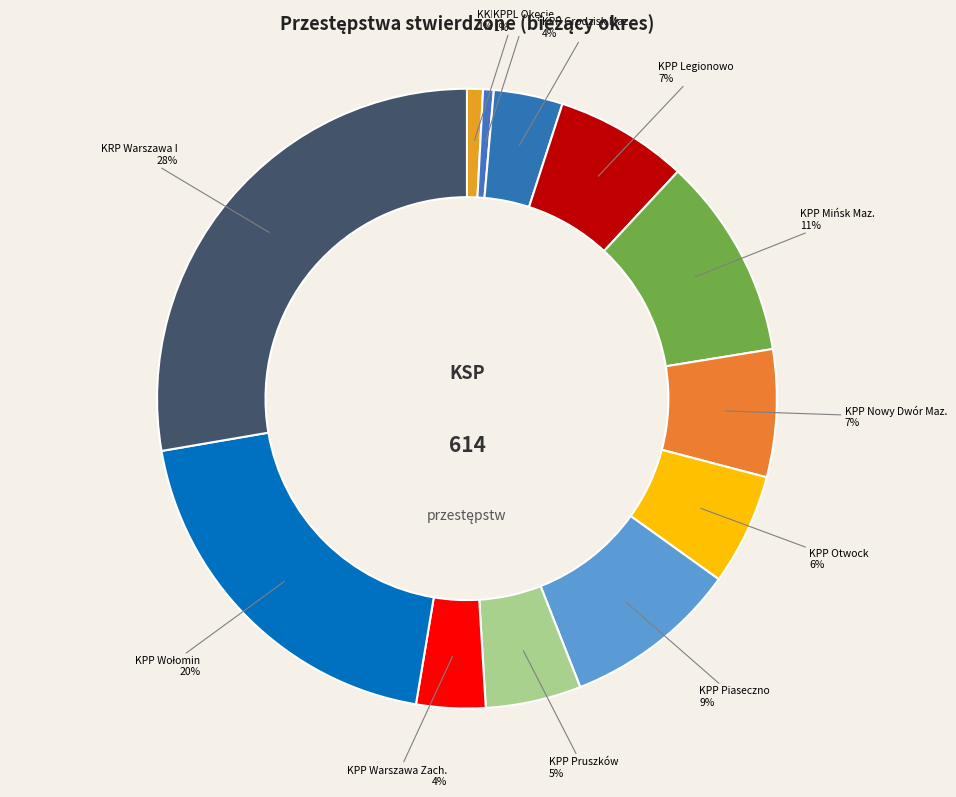

Rank the categories by value from lowest to highest.

KPPL Okęcie, KKP Warszawa, KPP Grodzisk Maz., KPP Warszawa Zach., KPP Pruszków, KPP Otwock, KPP Nowy Dwór Maz., KPP Legionowo, KPP Piaseczno, KPP Mińsk Maz., KPP Wołomin, KRP Warszawa I